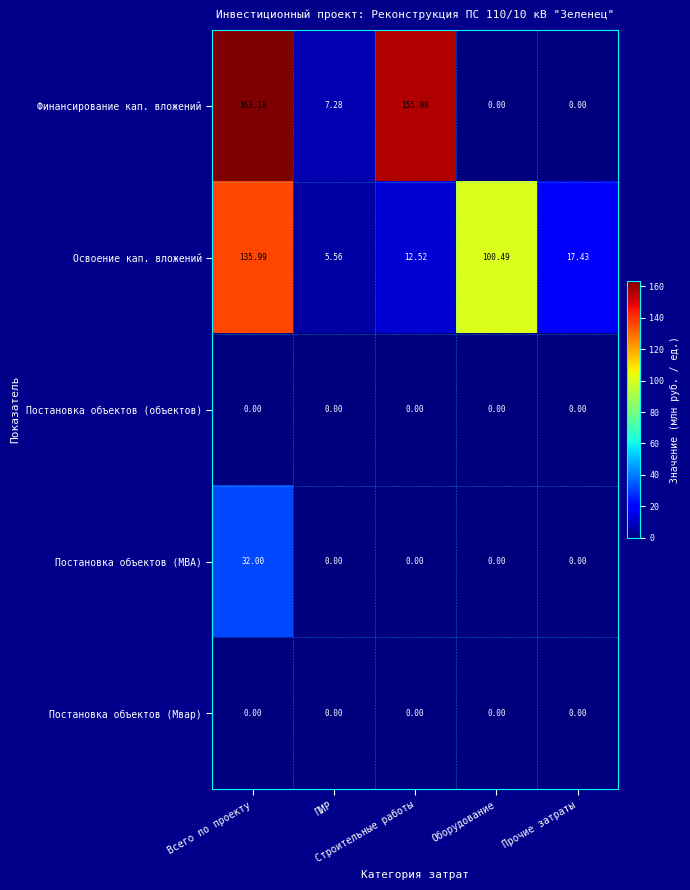

Which series has the widest spread of values?

Финансирование кап. вложений